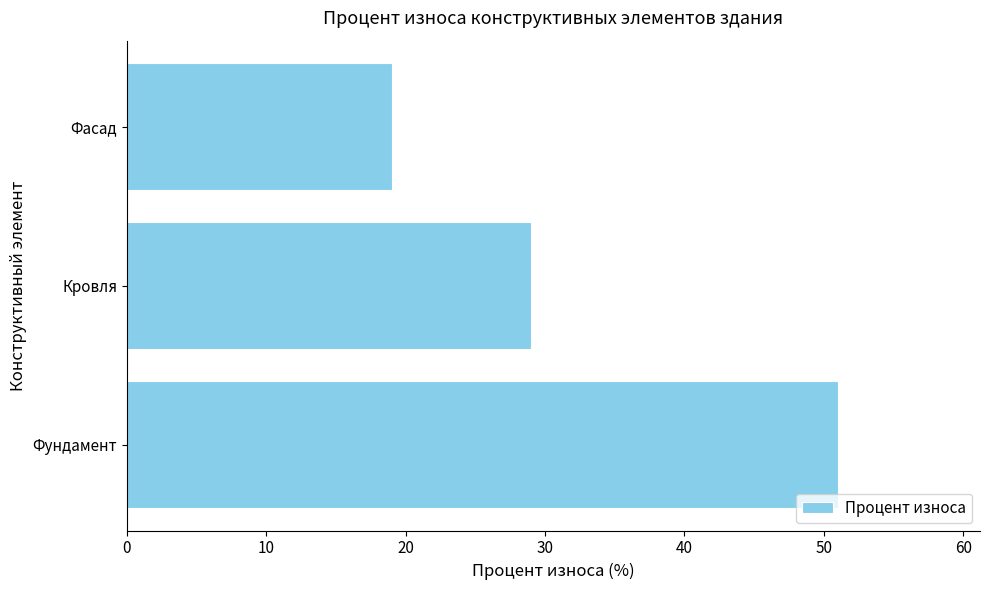

True or false: the data shows 29 at Кровля.

True